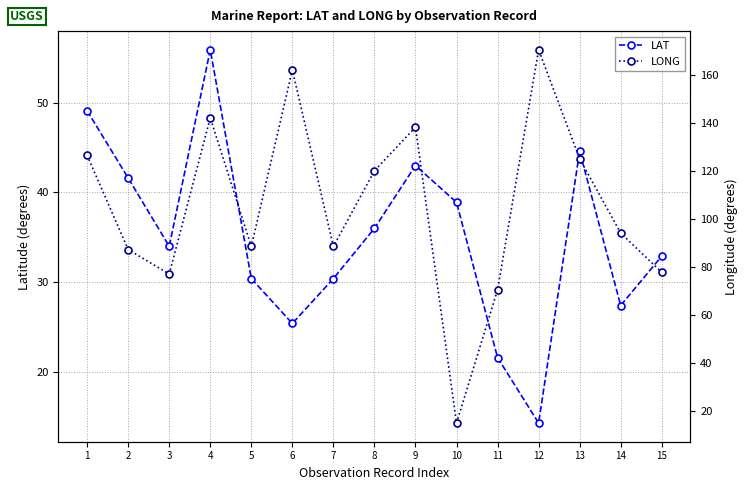

At which label is LAT closest to 35?

3